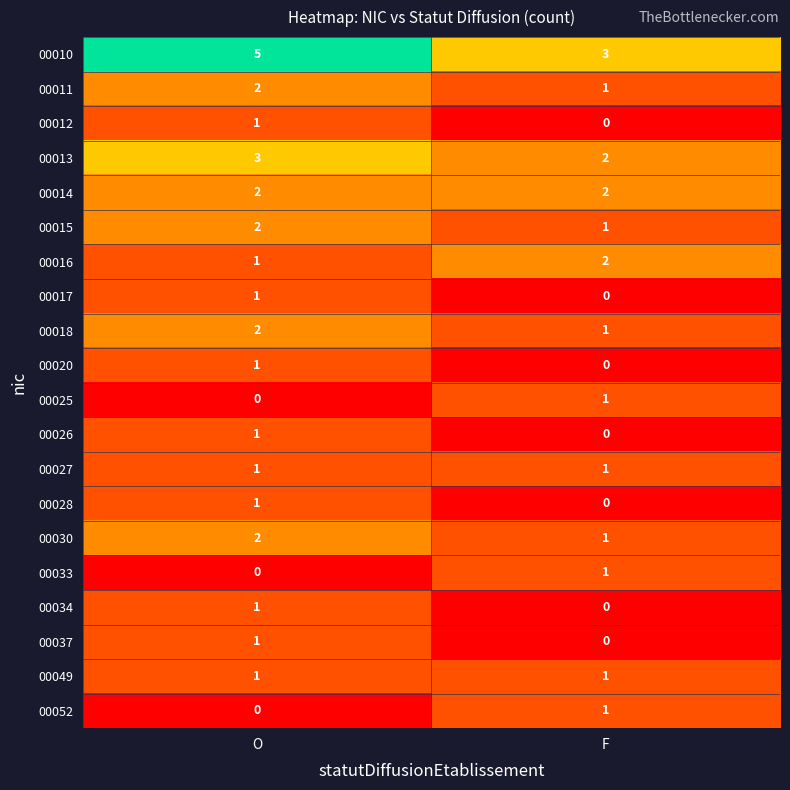

At which category is the sum across all series the highest?

O